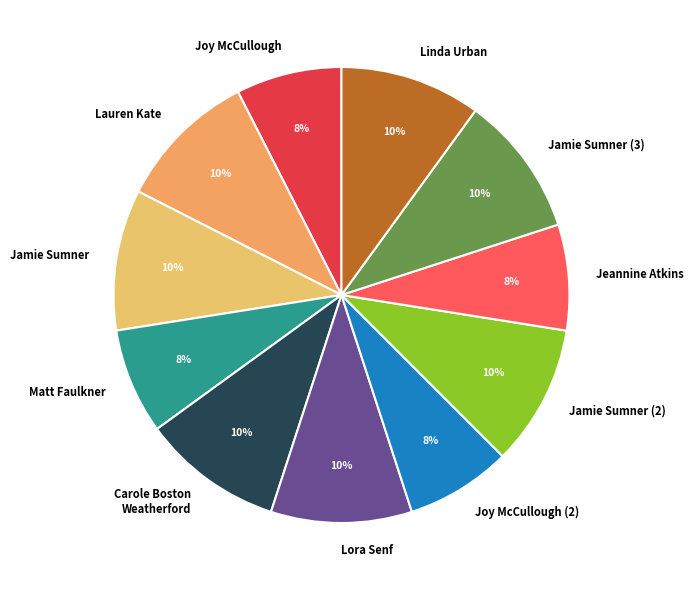

To the nearest percent, what portion does Joy McCullough represent?

7%